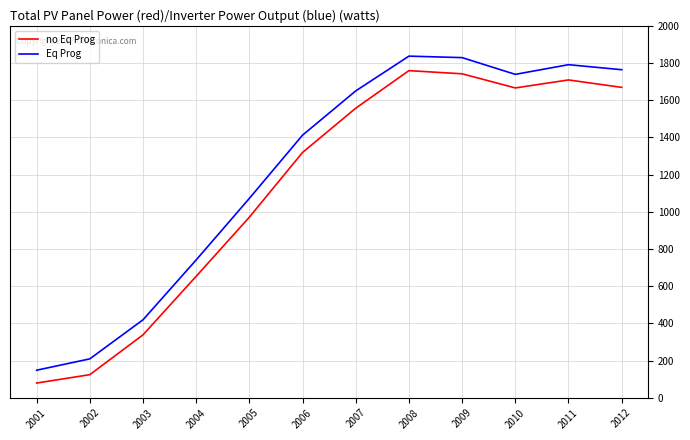

Is the value of Eq Prog at 2003 greater than the value of no Eq Prog at 2003?

Yes